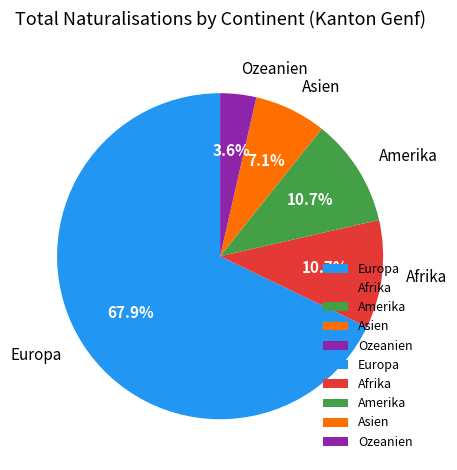

Which category accounts for the majority?

Europa